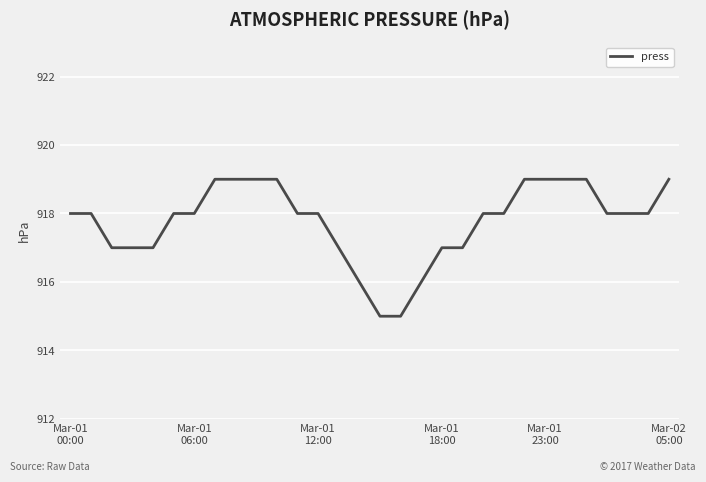

What is the smallest value displayed?

915